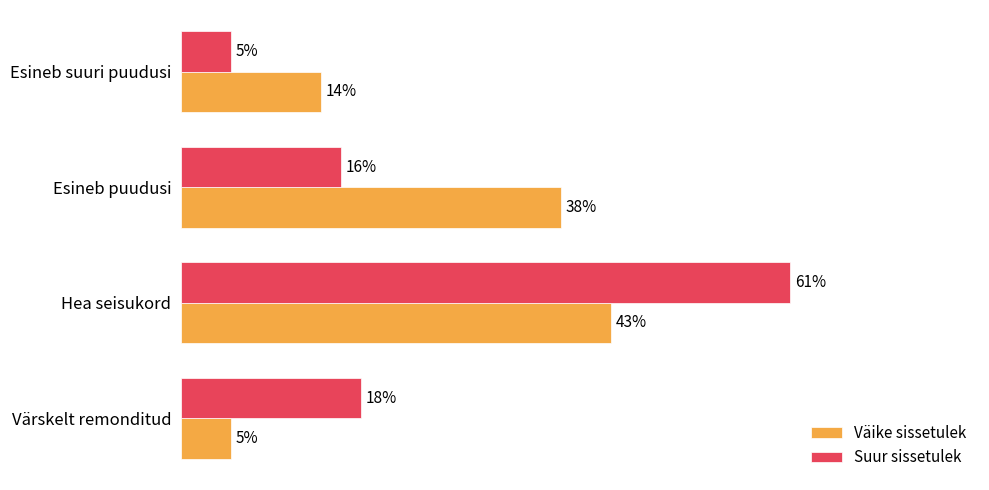

Rank the series at Hea seisukord from highest to lowest value.

Suur sissetulek, Väike sissetulek